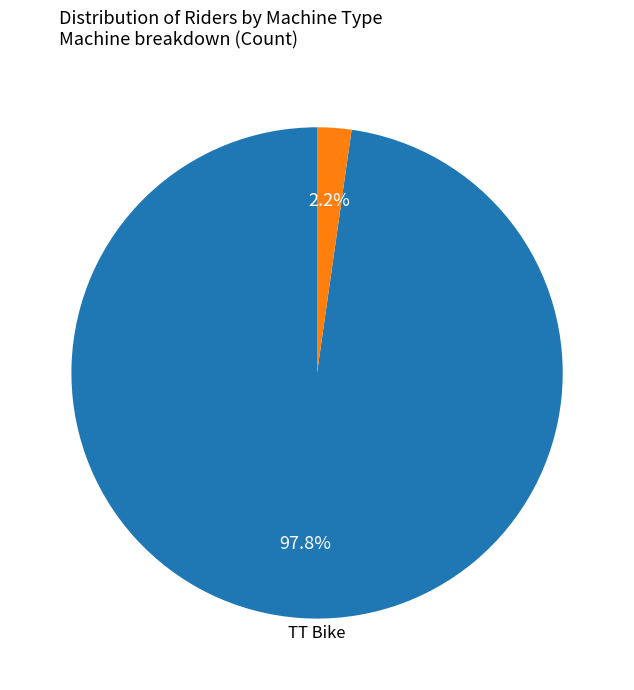

Does any single category account for the majority?

Yes